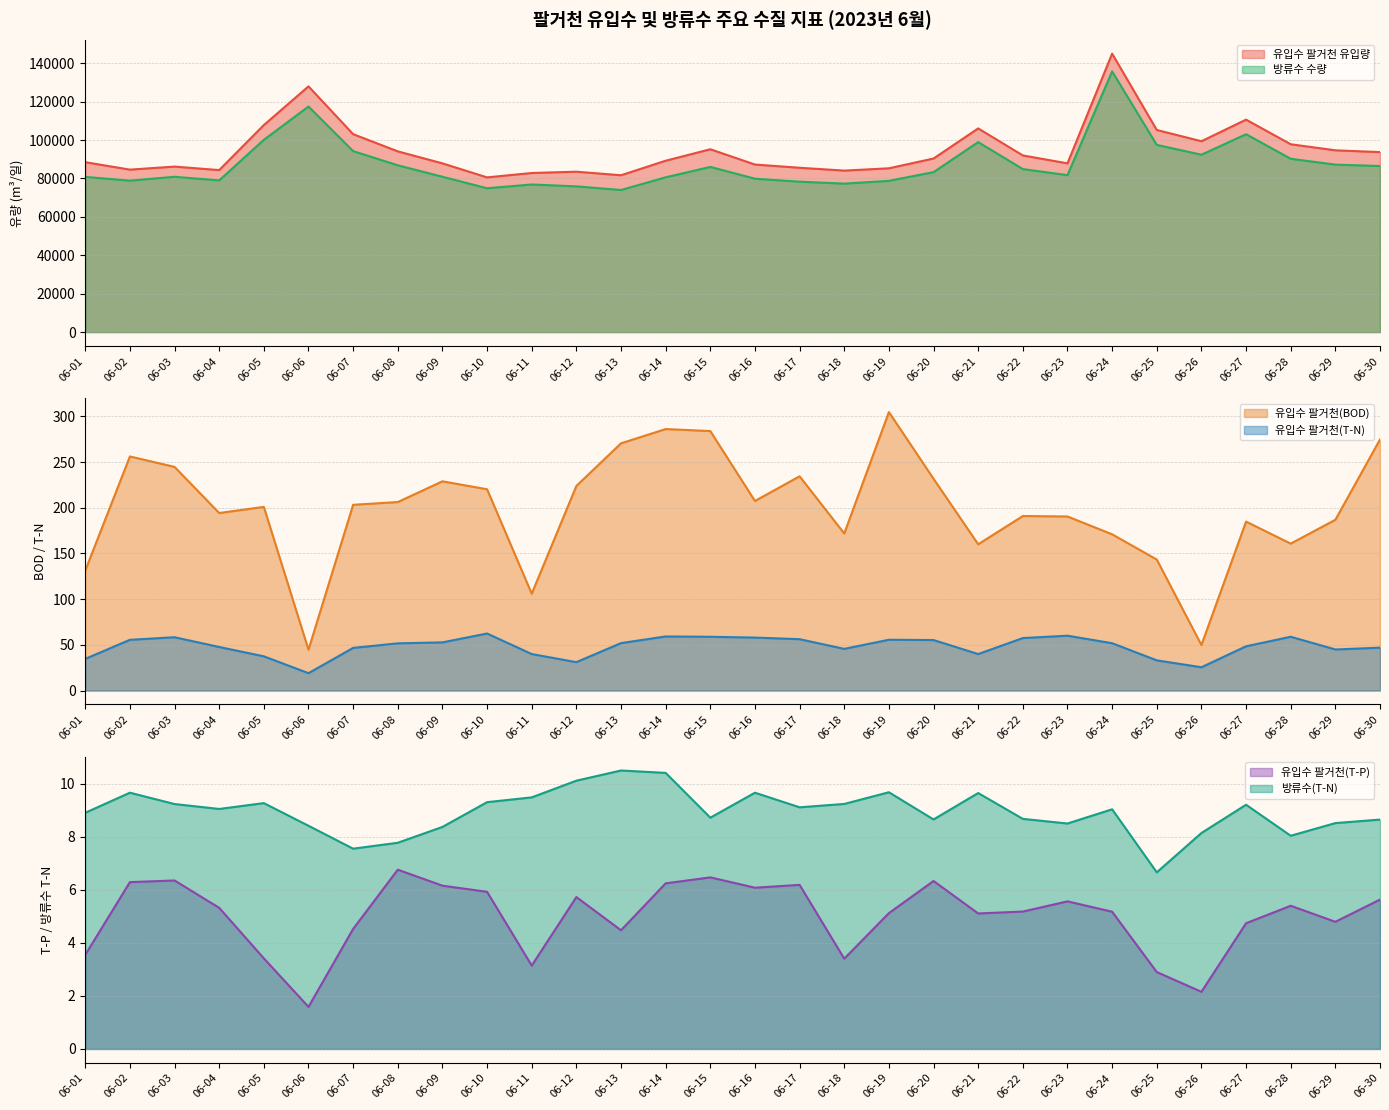

At which label does 유입수 팔거천(T-N) first exceed 51?

06-02